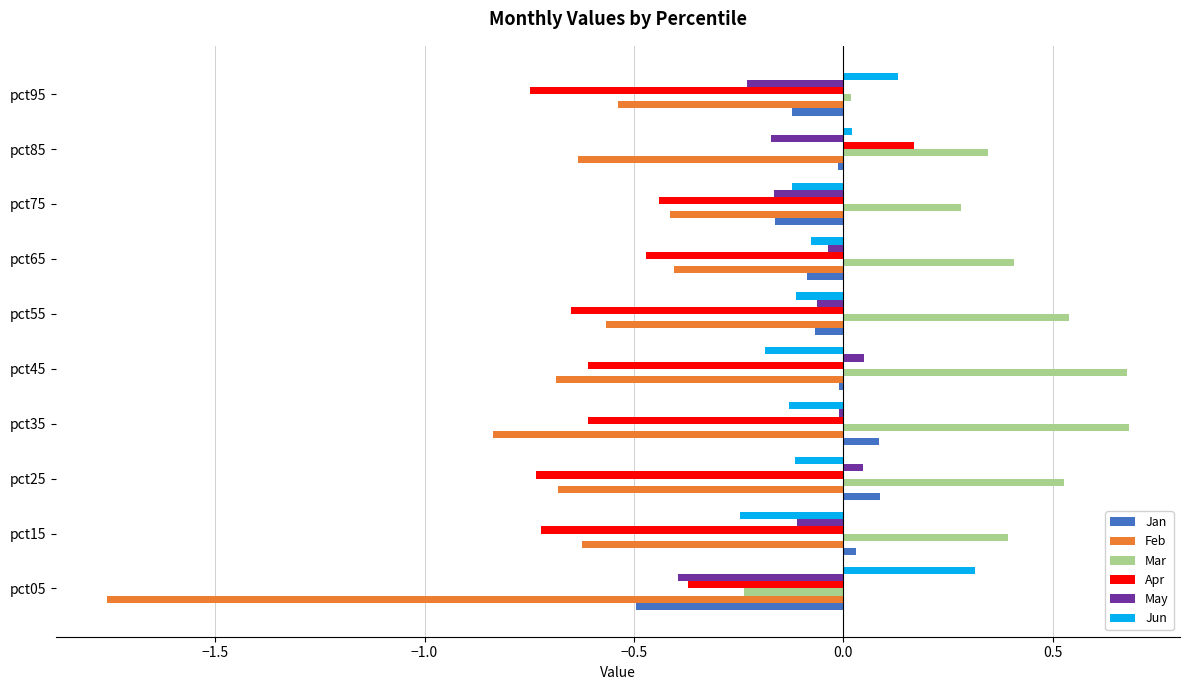

Which series has the largest total across all categories?

Mar